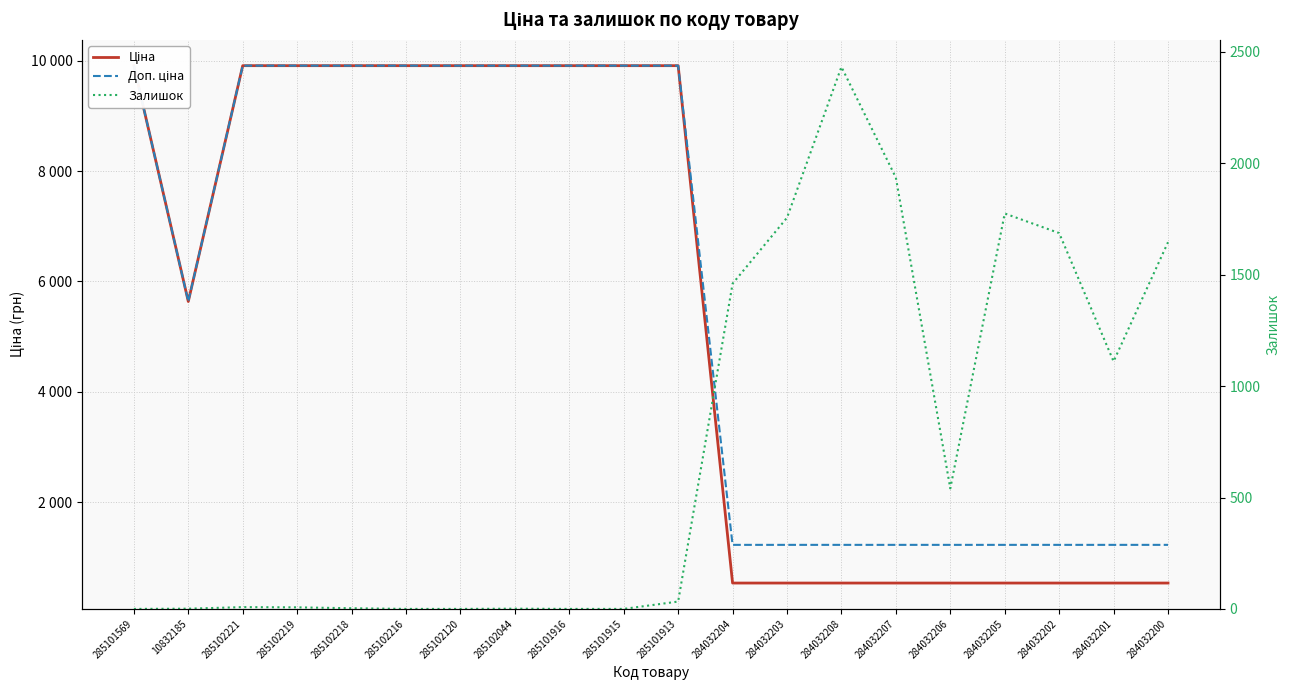

How many intersections are there between Залишок and Ціна?

1